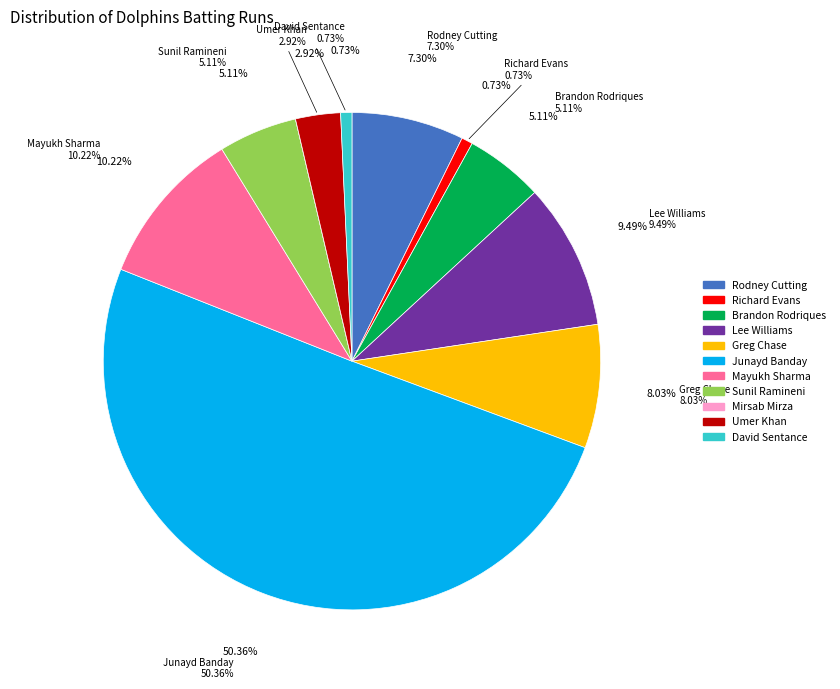

Rank the categories by value from lowest to highest.

Mirsab Mirza, Richard Evans, David Sentance, Umer Khan, Brandon Rodriques, Sunil Ramineni, Rodney Cutting, Greg Chase, Lee Williams, Mayukh Sharma, Junayd Banday